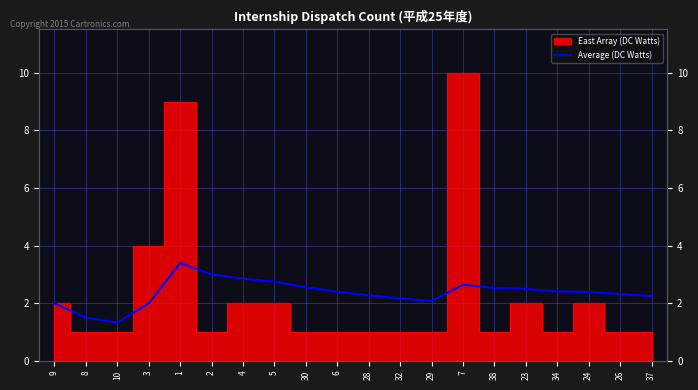

What is the label of the 6th point from the left?

2